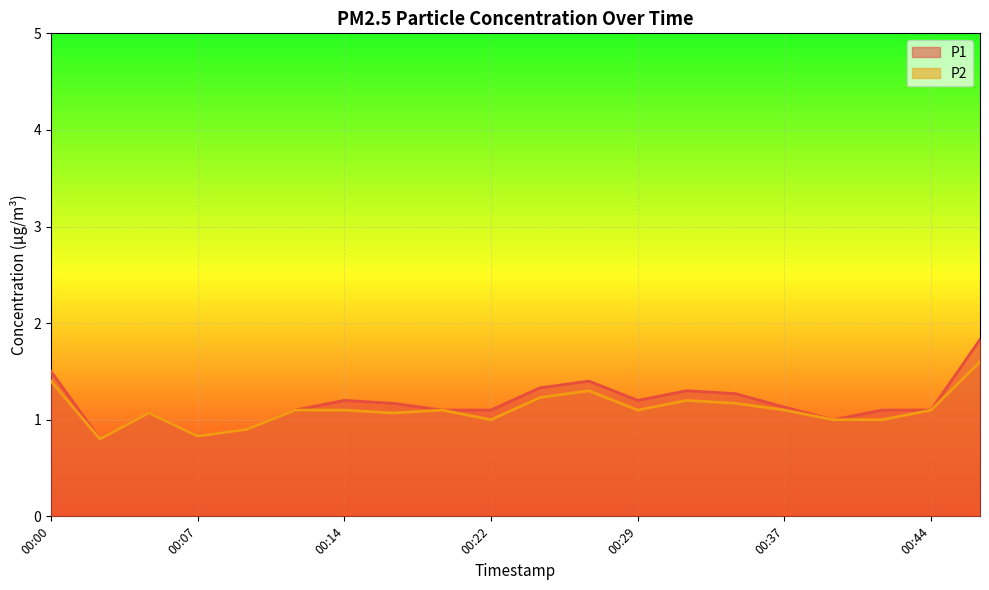

Which series has the largest total across all categories?

P1